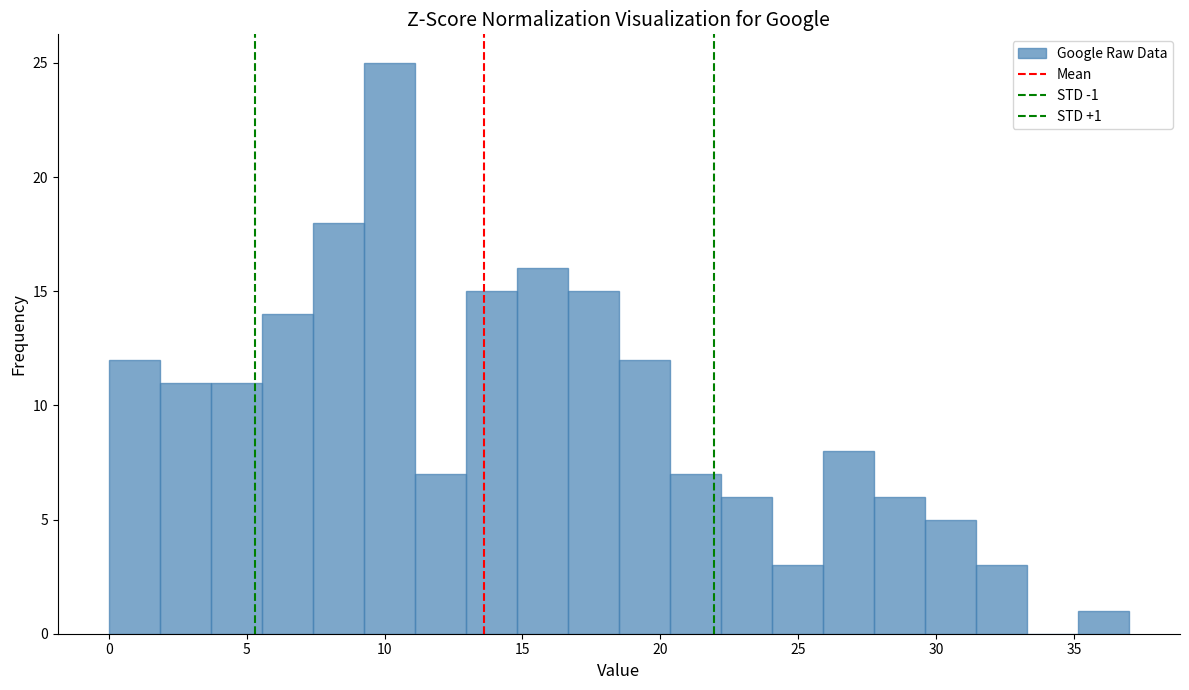

Around what value on the x-axis is the tallest bar? Give the approximate position of its centre, as read against the axis.

10.0